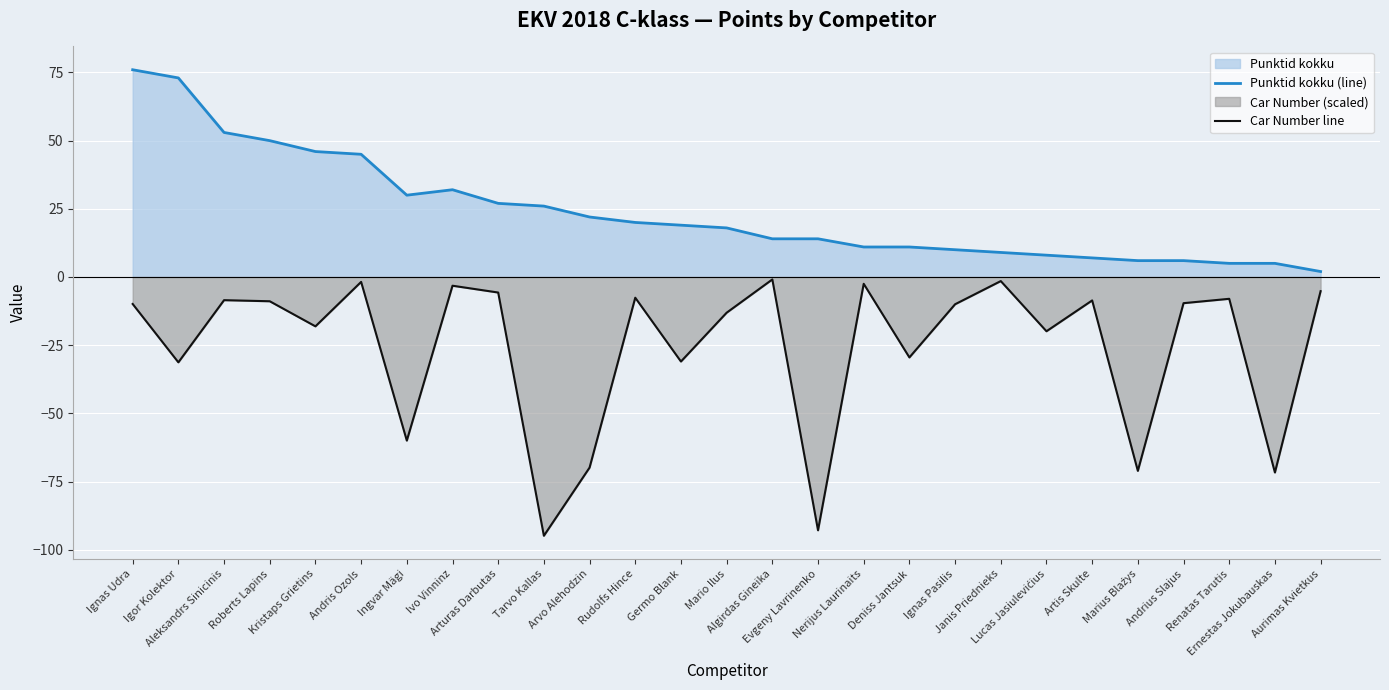

Does the chart display data point markers on the line(s)?

No